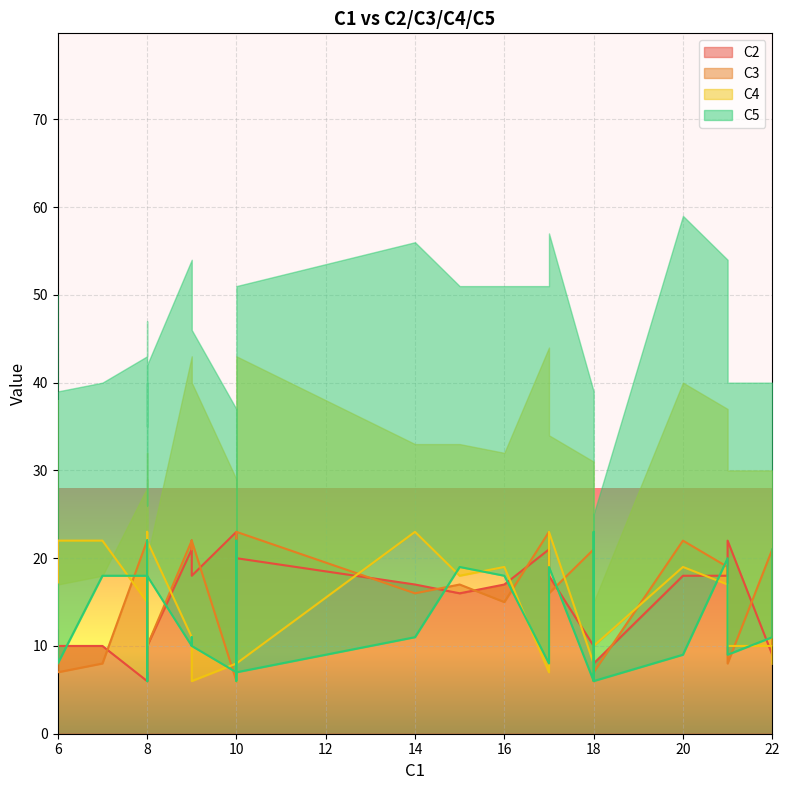

The C4 series shows 30 at 1. True or false?

False